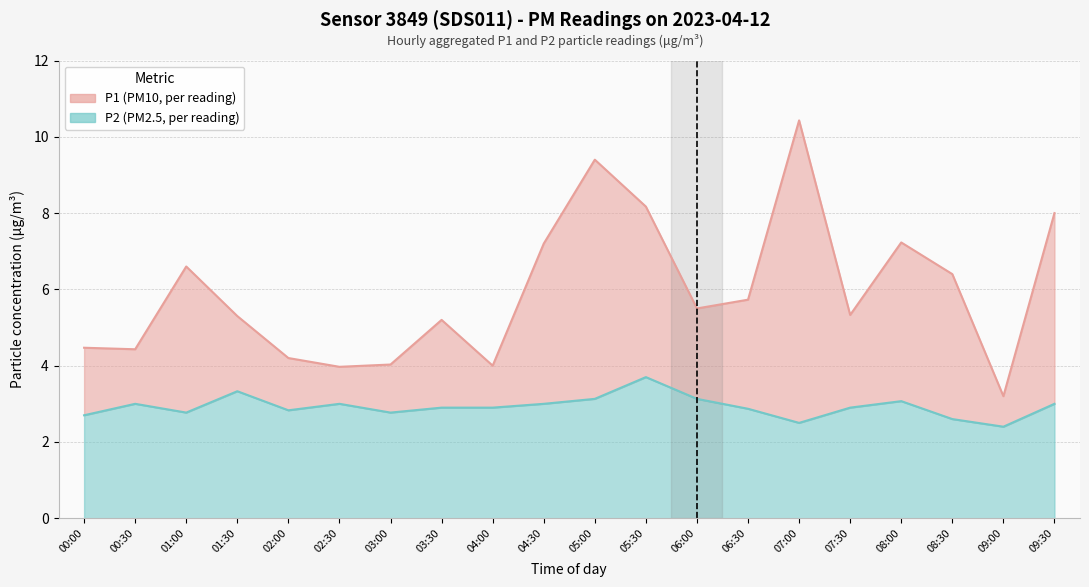

The value of P2 at 08:00 is 4.2. True or false?

False